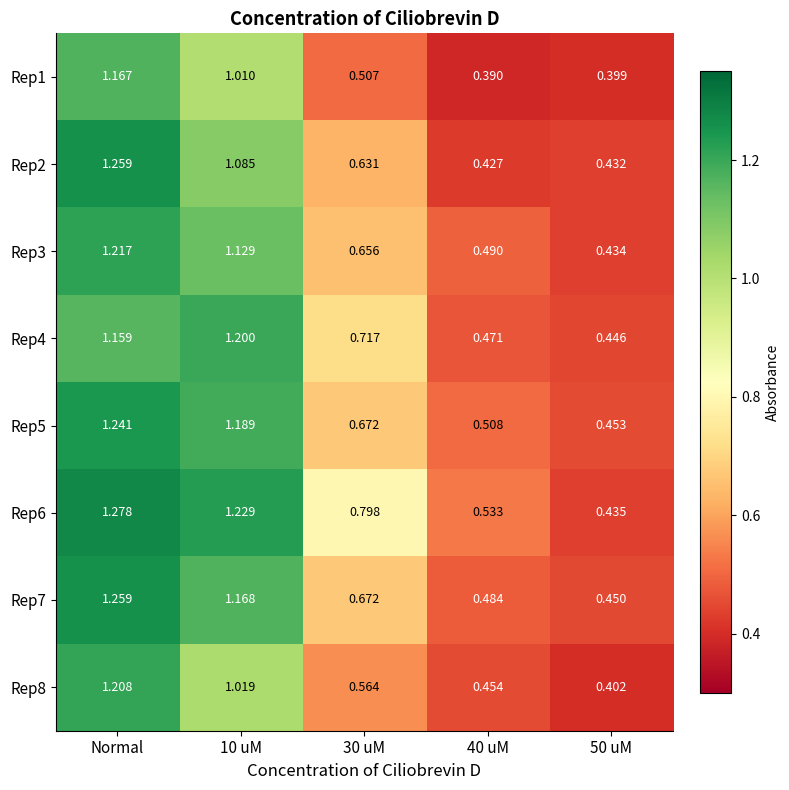

Which category has the highest value across all series?

Normal